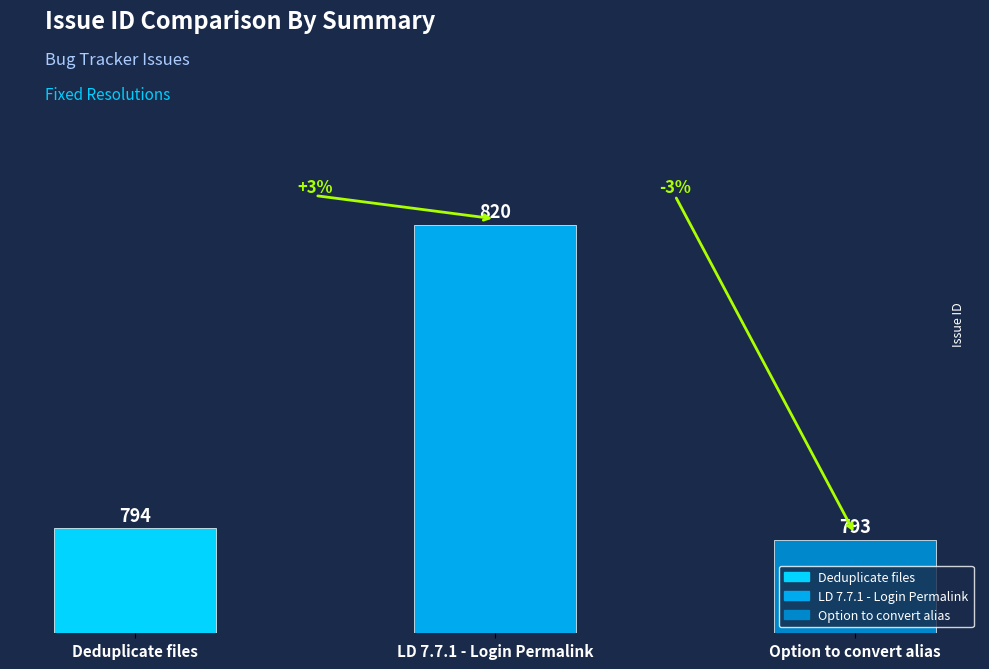

List the labels in order of value, smallest first.

Option to convert alias, Deduplicate files, LD 7.7.1 - Login Permalink